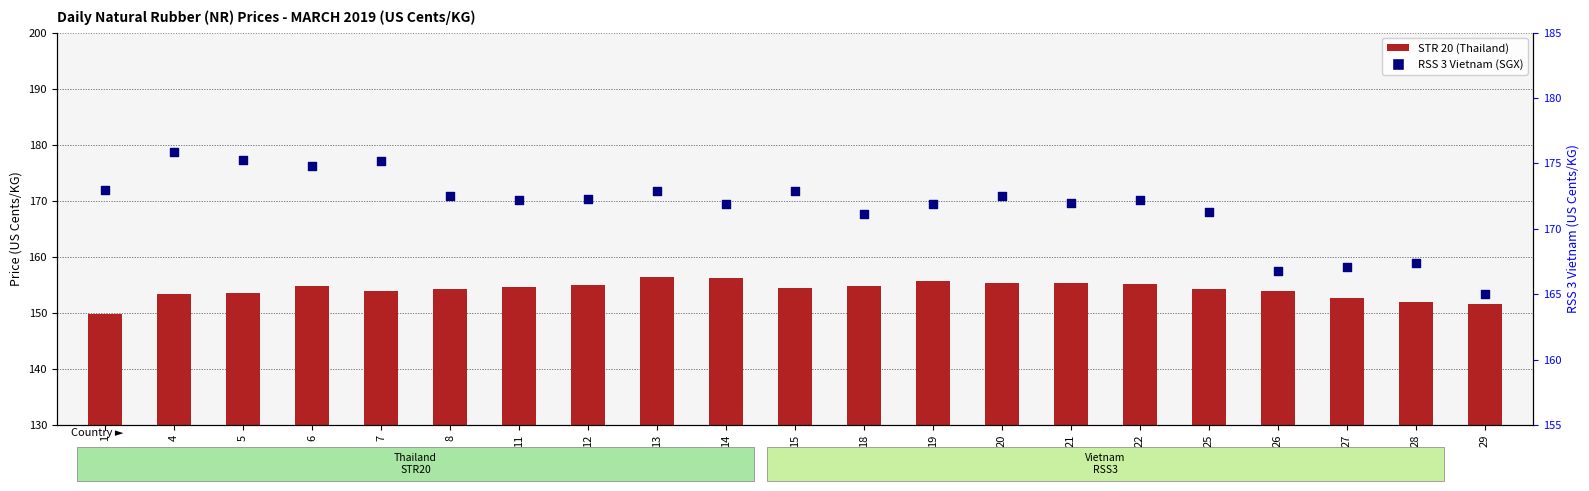

Which series has the largest Y range (max minus min)?

RSS 3 (Vietnam/SGX)